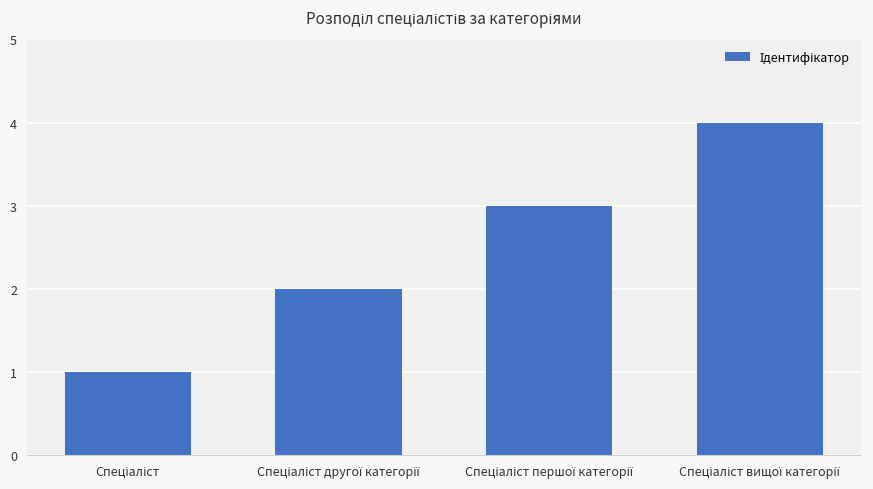

What is the sum of all values?

10